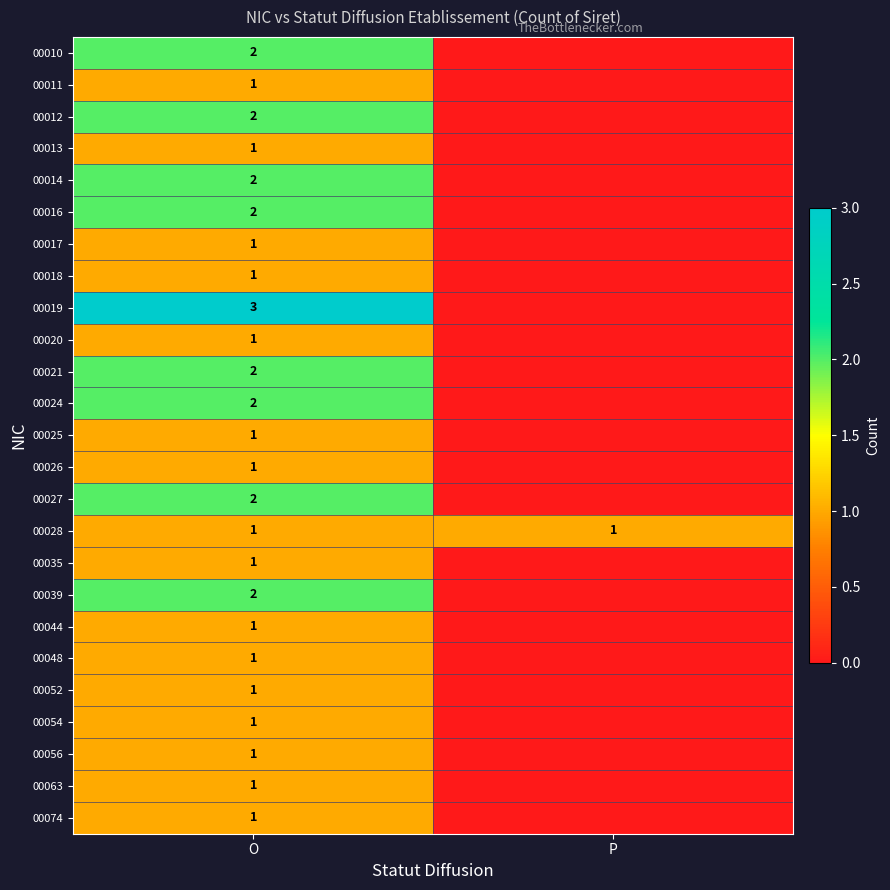

Is it true that 00044 equals 1 at O?

True